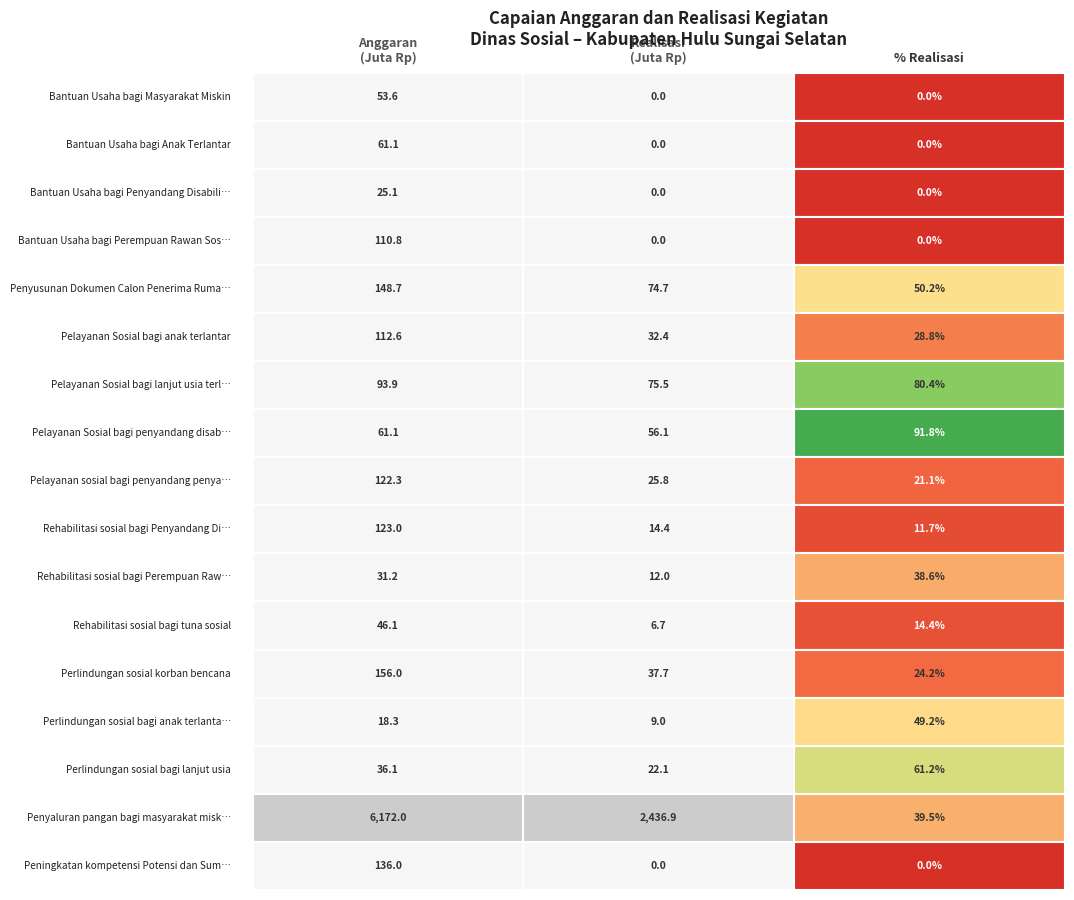

Reading left to right, transcribe all the data shown in this chart.

Anggaran: 0=53608000	1=61100000	2=25100000	3=110810000	4=148718500	5=112620000	6=93895000	7=61100000	8=122320000	9=122953200	10=31158000	11=46100000	12=156020000	13=18300000	14=36100000	15=6171994000	16=135970000
Realisasi Anggaran: 0=0	1=0	2=0	3=0	4=74678500	5=32400000	6=75455000	7=56120000	8=25820000	9=14362600	10=12034000	11=6650000	12=37680000	13=9000000	14=22100000	15=2436868000	16=0